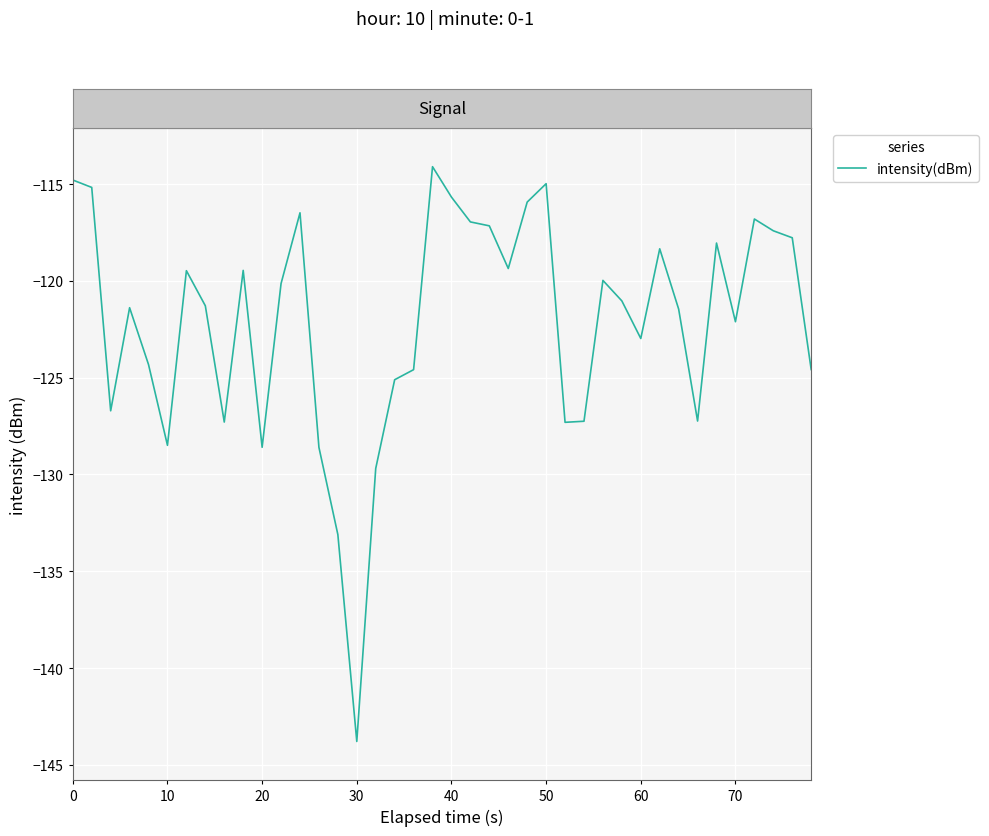

What is the minimum value shown in the chart?

-143.8